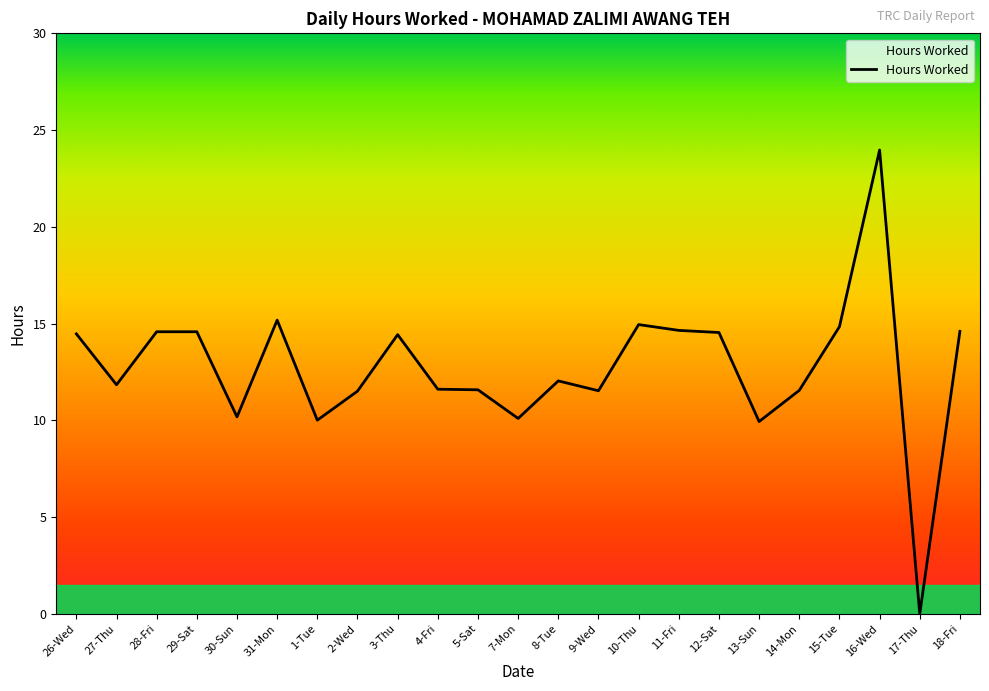

What position from the right is 3-Thu?

15